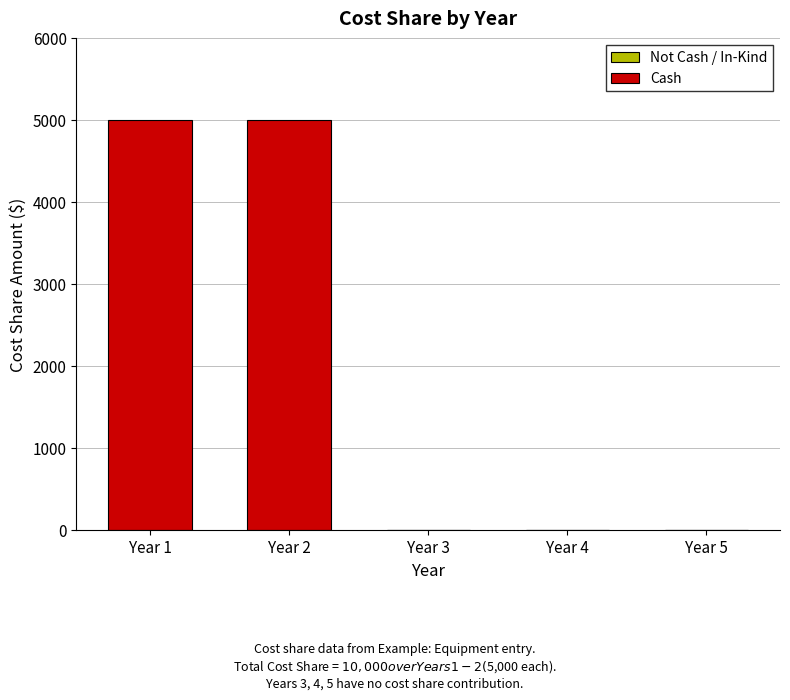

What is the maximum value shown in the chart?

5000